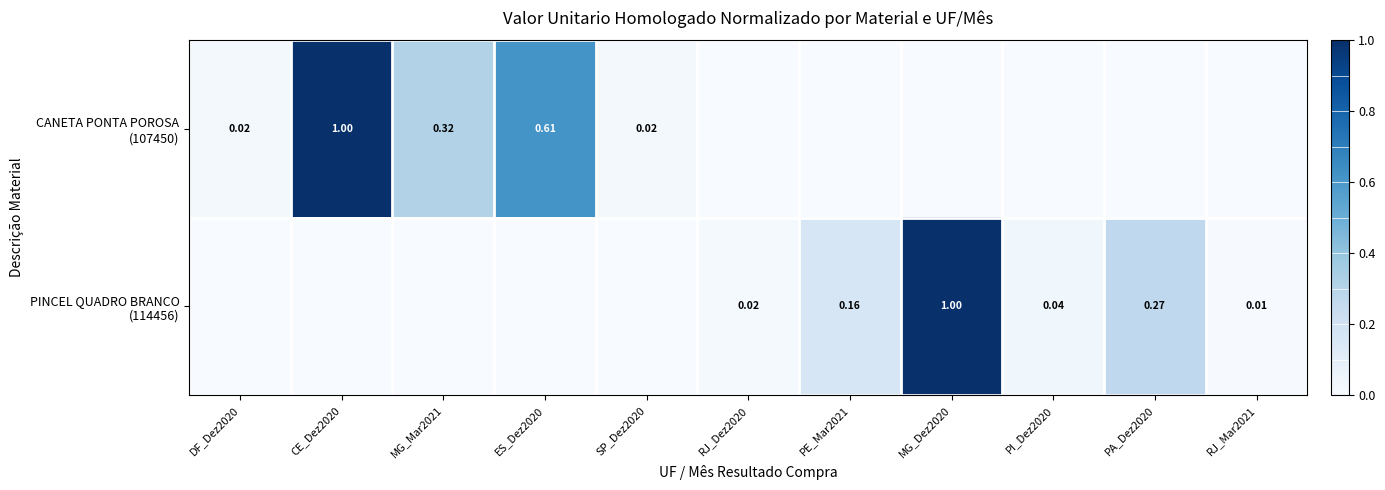

What is the sum of all CANETA PONTA POROSA (107450) values?

2.0